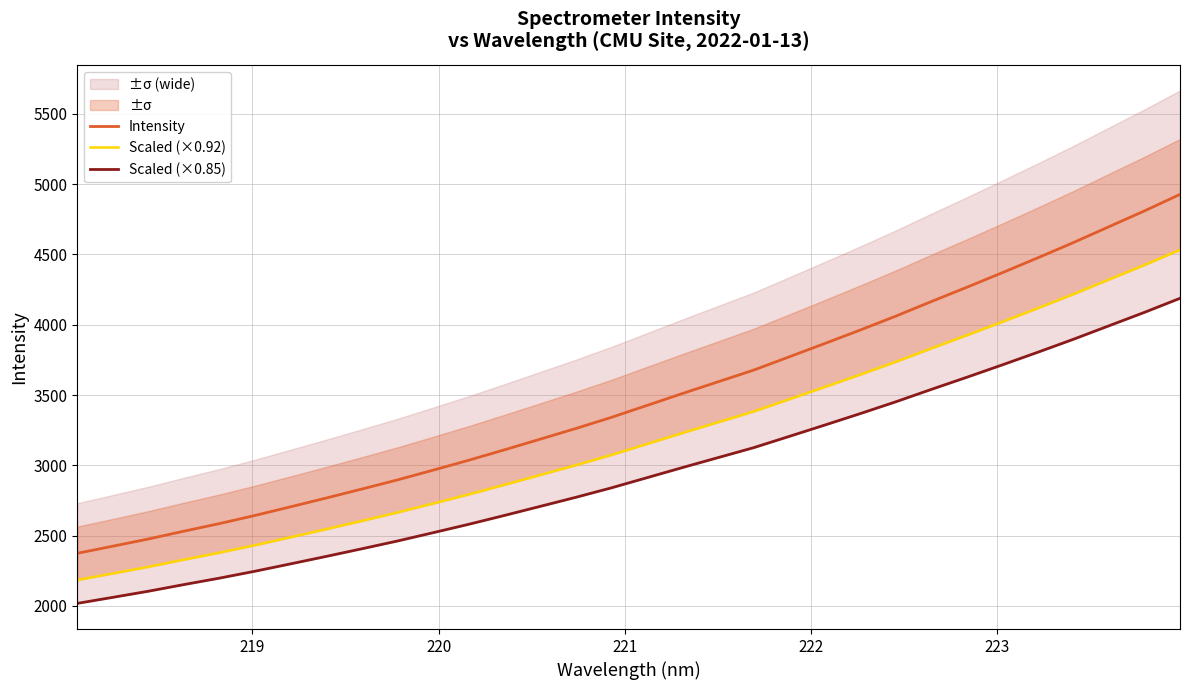

What is the lowest value of the Intensity series?

2374.7